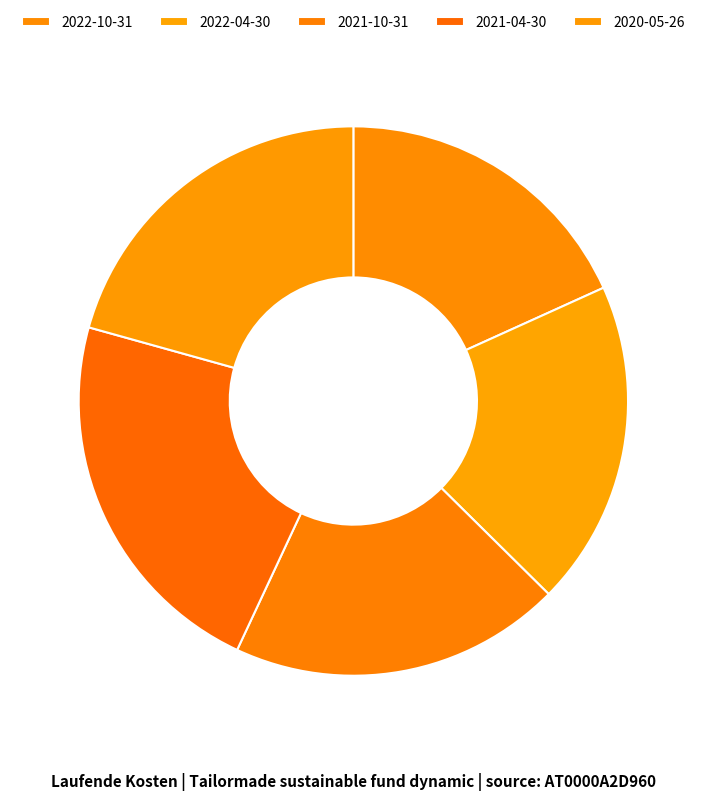

How many slices are in this pie chart?

5